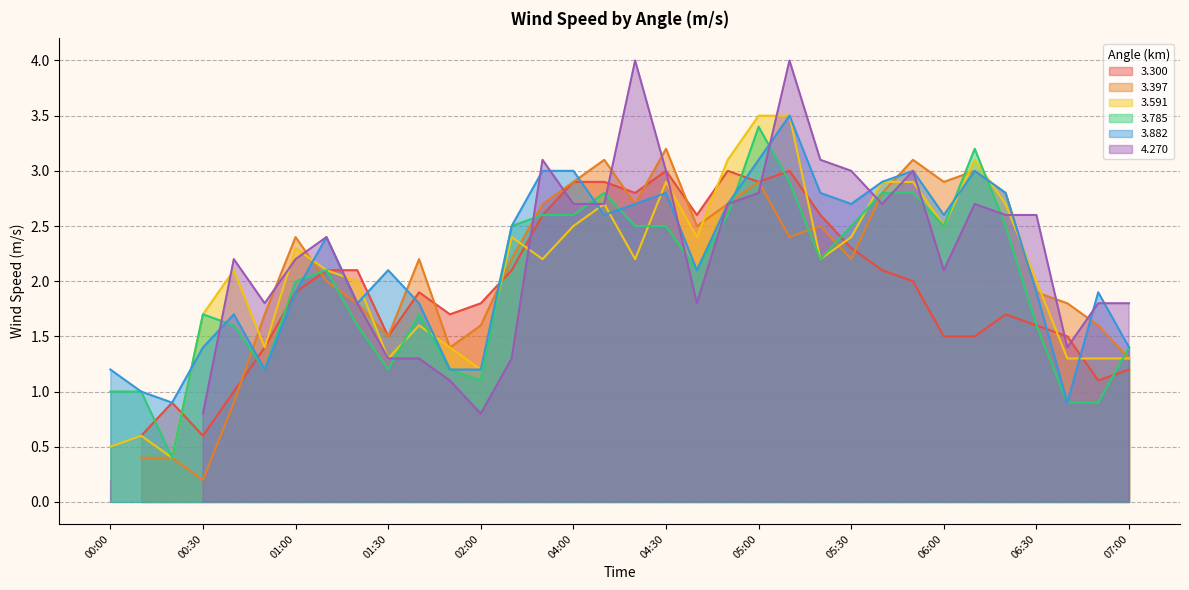

What is the minimum value for 3.785?

0.4